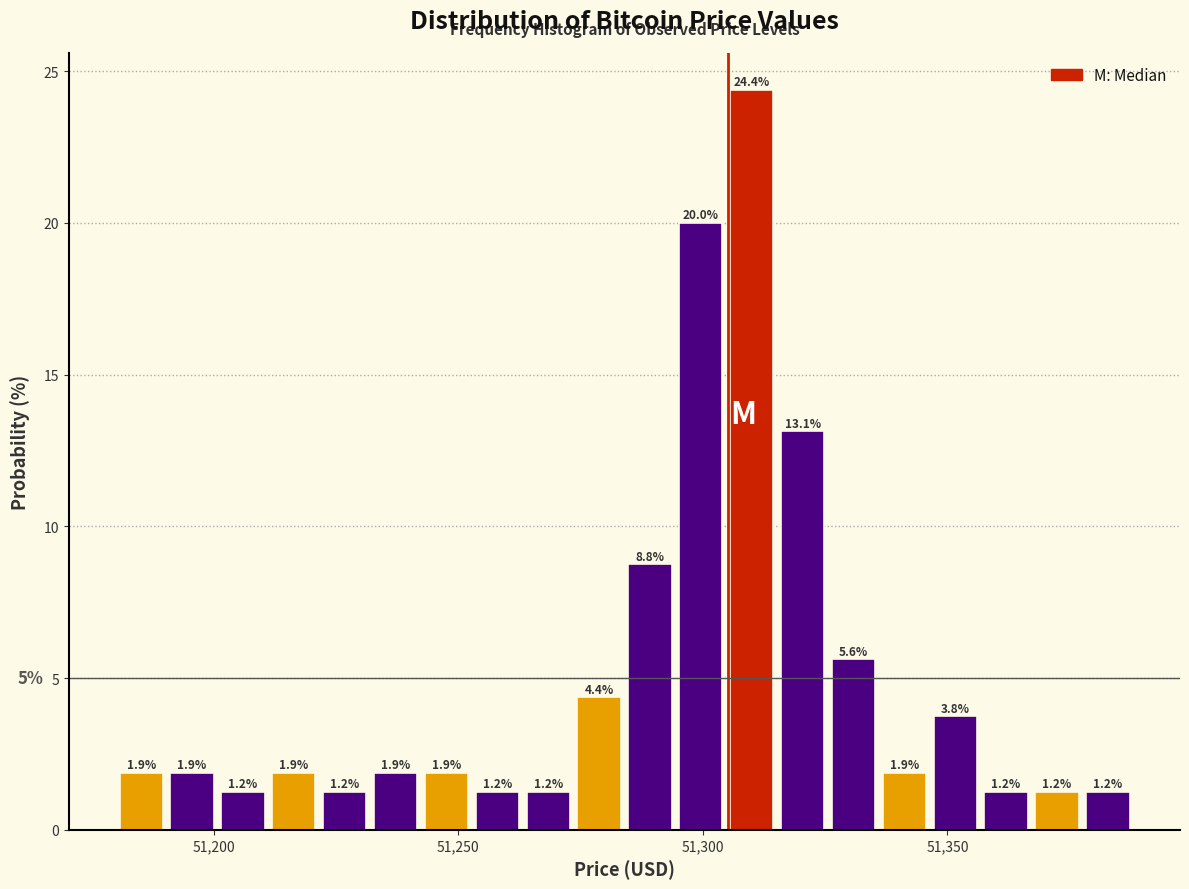

Around what value on the x-axis is the tallest bar? Give the approximate position of its centre, as read against the axis.

51310